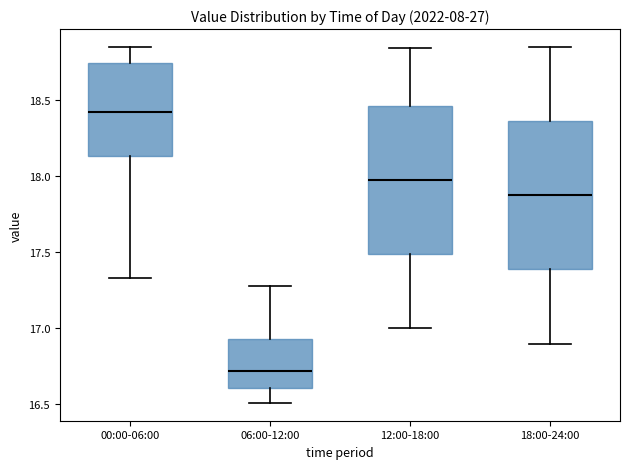

Reading left to right, read every box against the y-axis: the position of its median line, the range the box covers, and the ends of its whiskers. The values are not printed on the chart, so give them approximately, as read against the axis.

00:00-06:00: median 18.45, box 18.15 to 18.75, whiskers 17.35 to 18.85
06:00-12:00: median 16.70, box 16.60 to 16.95, whiskers 16.50 to 17.30
12:00-18:00: median 18.00, box 17.50 to 18.45, whiskers 17.00 to 18.85
18:00-24:00: median 17.90, box 17.40 to 18.35, whiskers 16.90 to 18.85